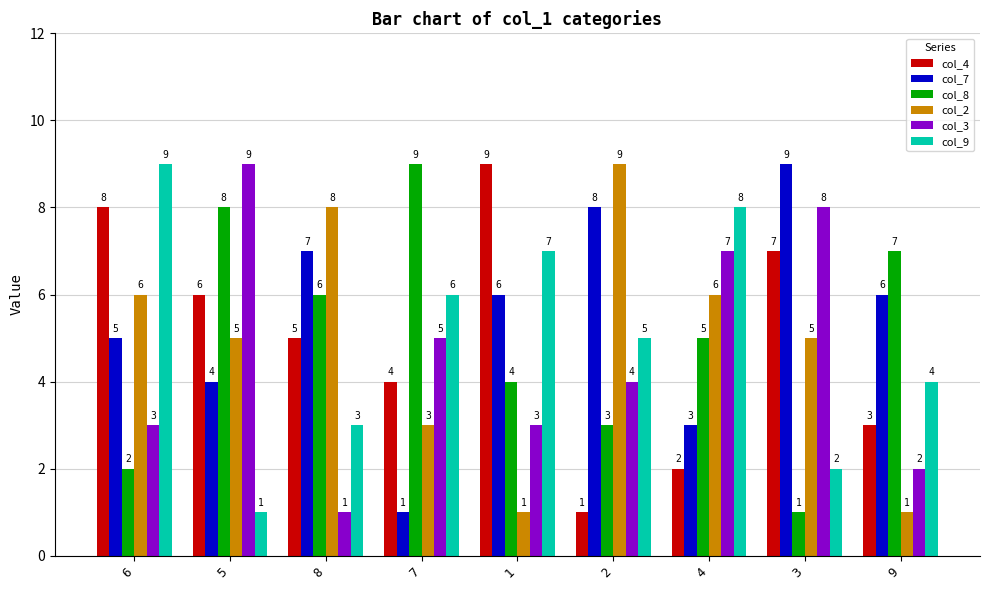

At how many categories does at least one series exceed 3?

9